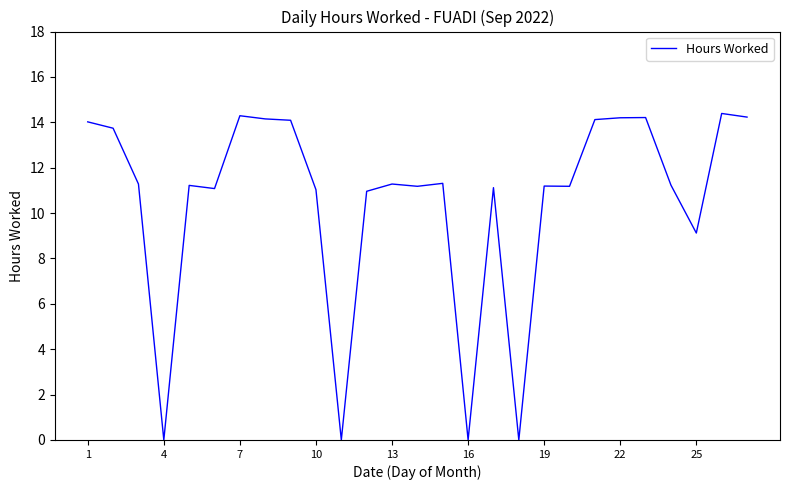

What is the difference between the maximum and minimum values?

14.4